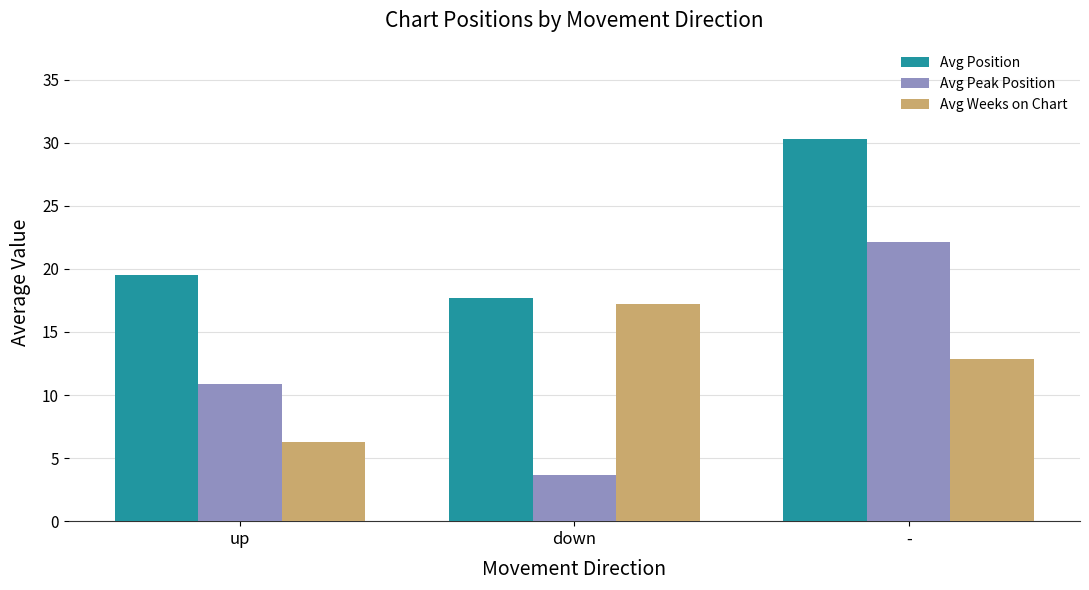

What is the greatest value displayed?

30.3